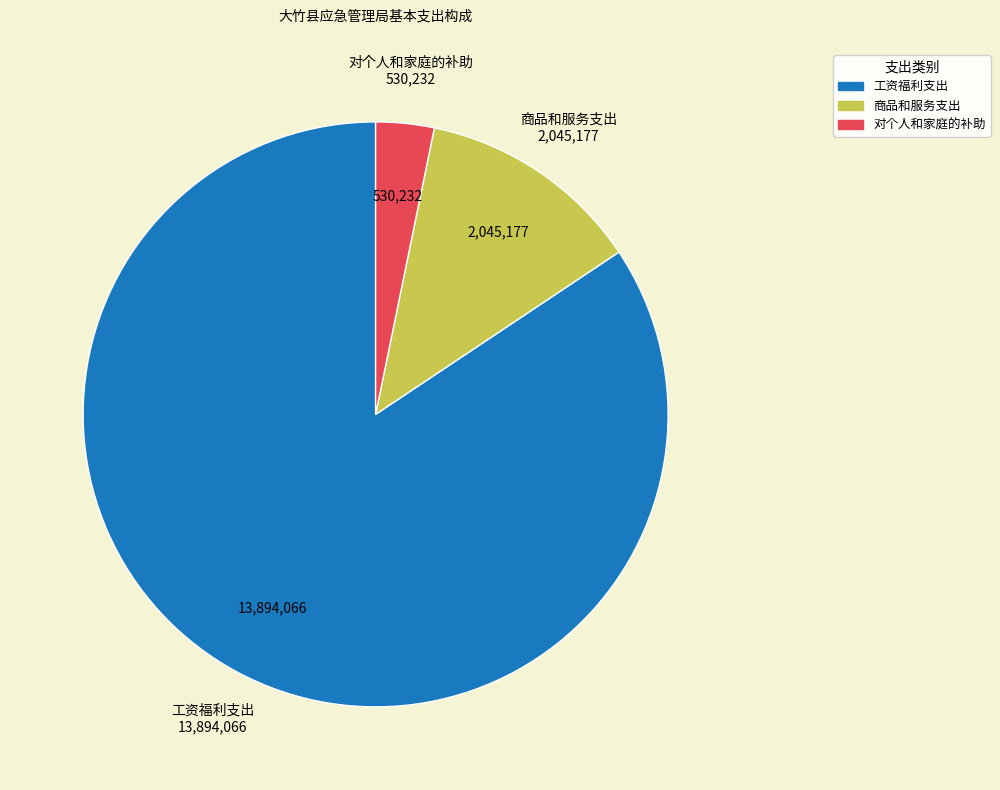

Rank the categories by value from lowest to highest.

对个人和家庭的补助, 商品和服务支出, 工资福利支出